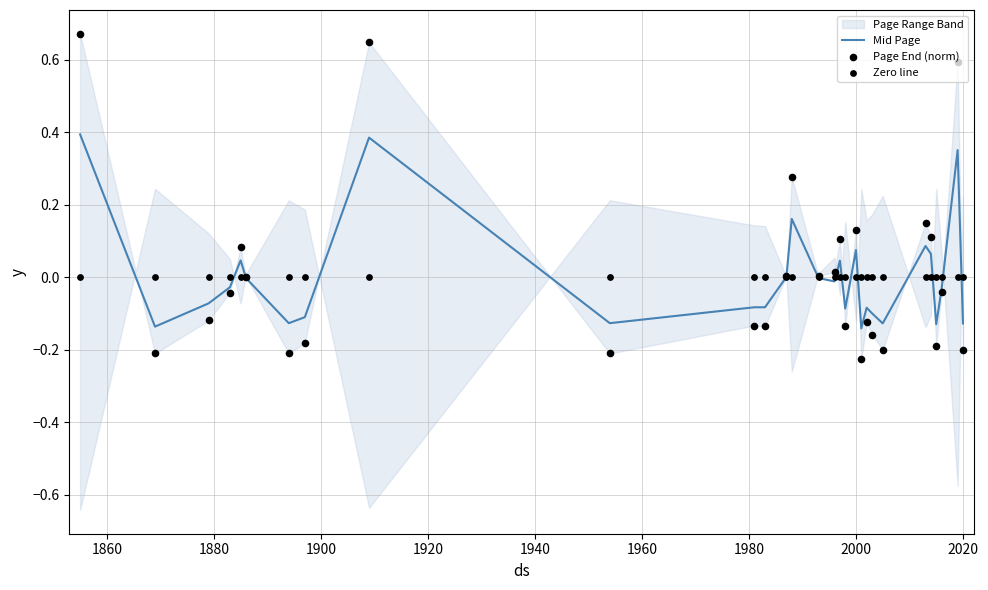

Is the value of Page End (norm) at 20 greater than the value of Mid Page at 28?

Yes